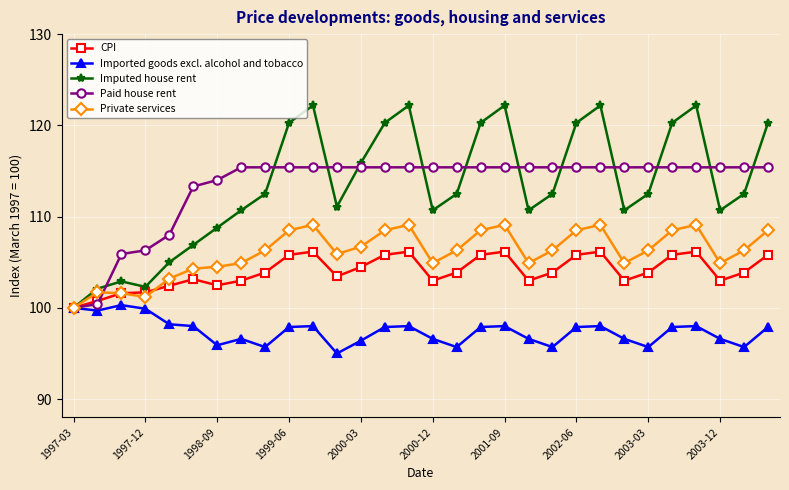

What is the minimum value for Imputed house rent?

100.0